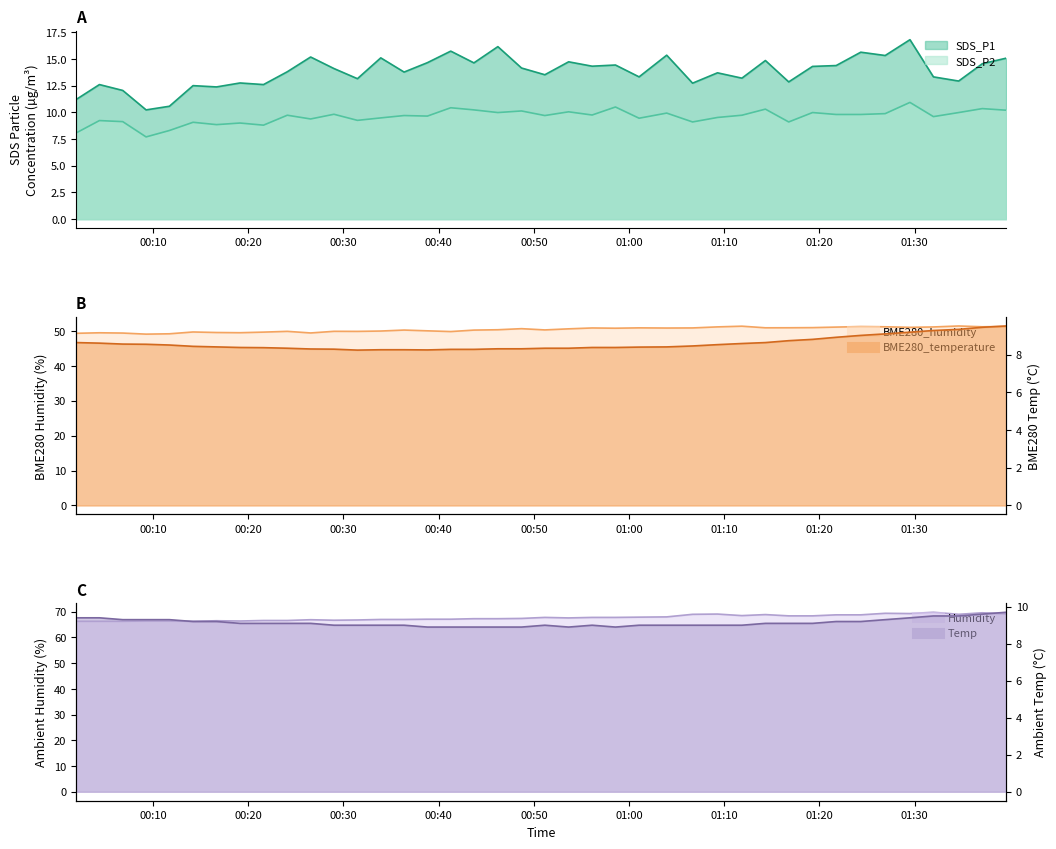

What are all the series names shown in the legend?

SDS_P1, SDS_P2, BME280_temperature, BME280_humidity, Temp, Humidity